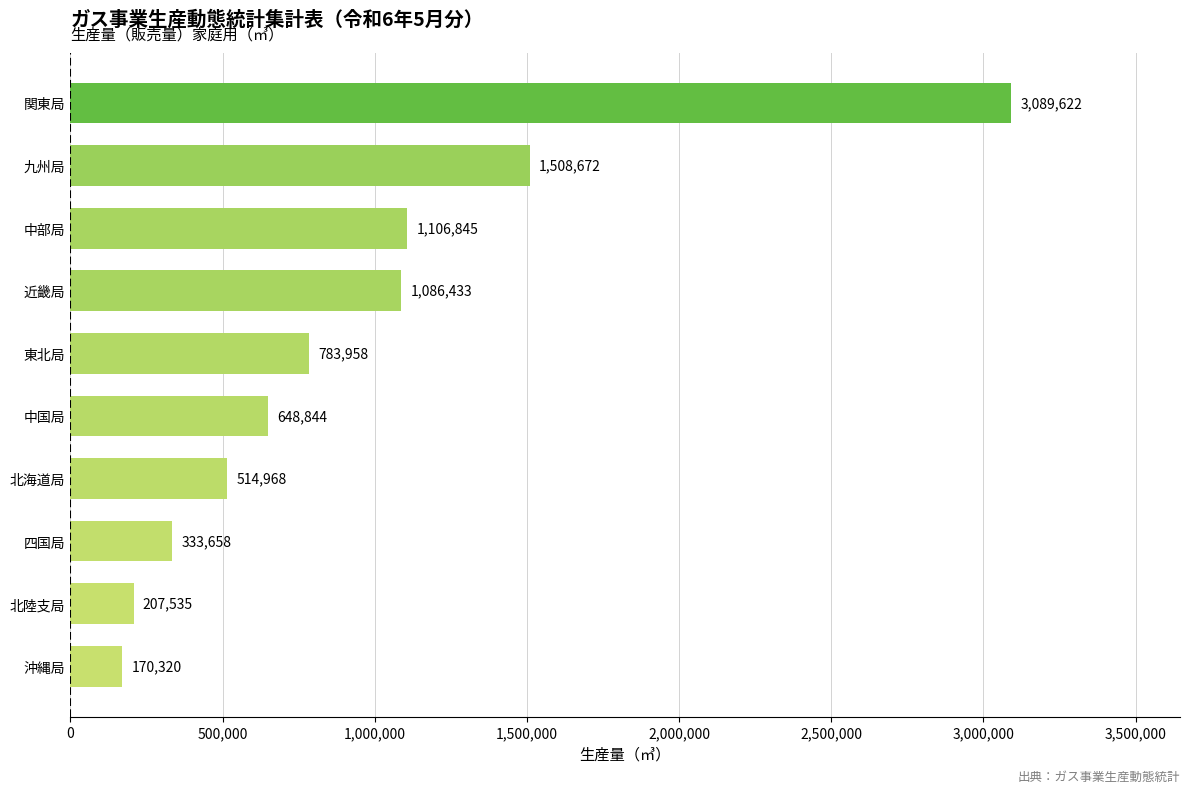

Is it true that the value at 中国局 is 648844?

True